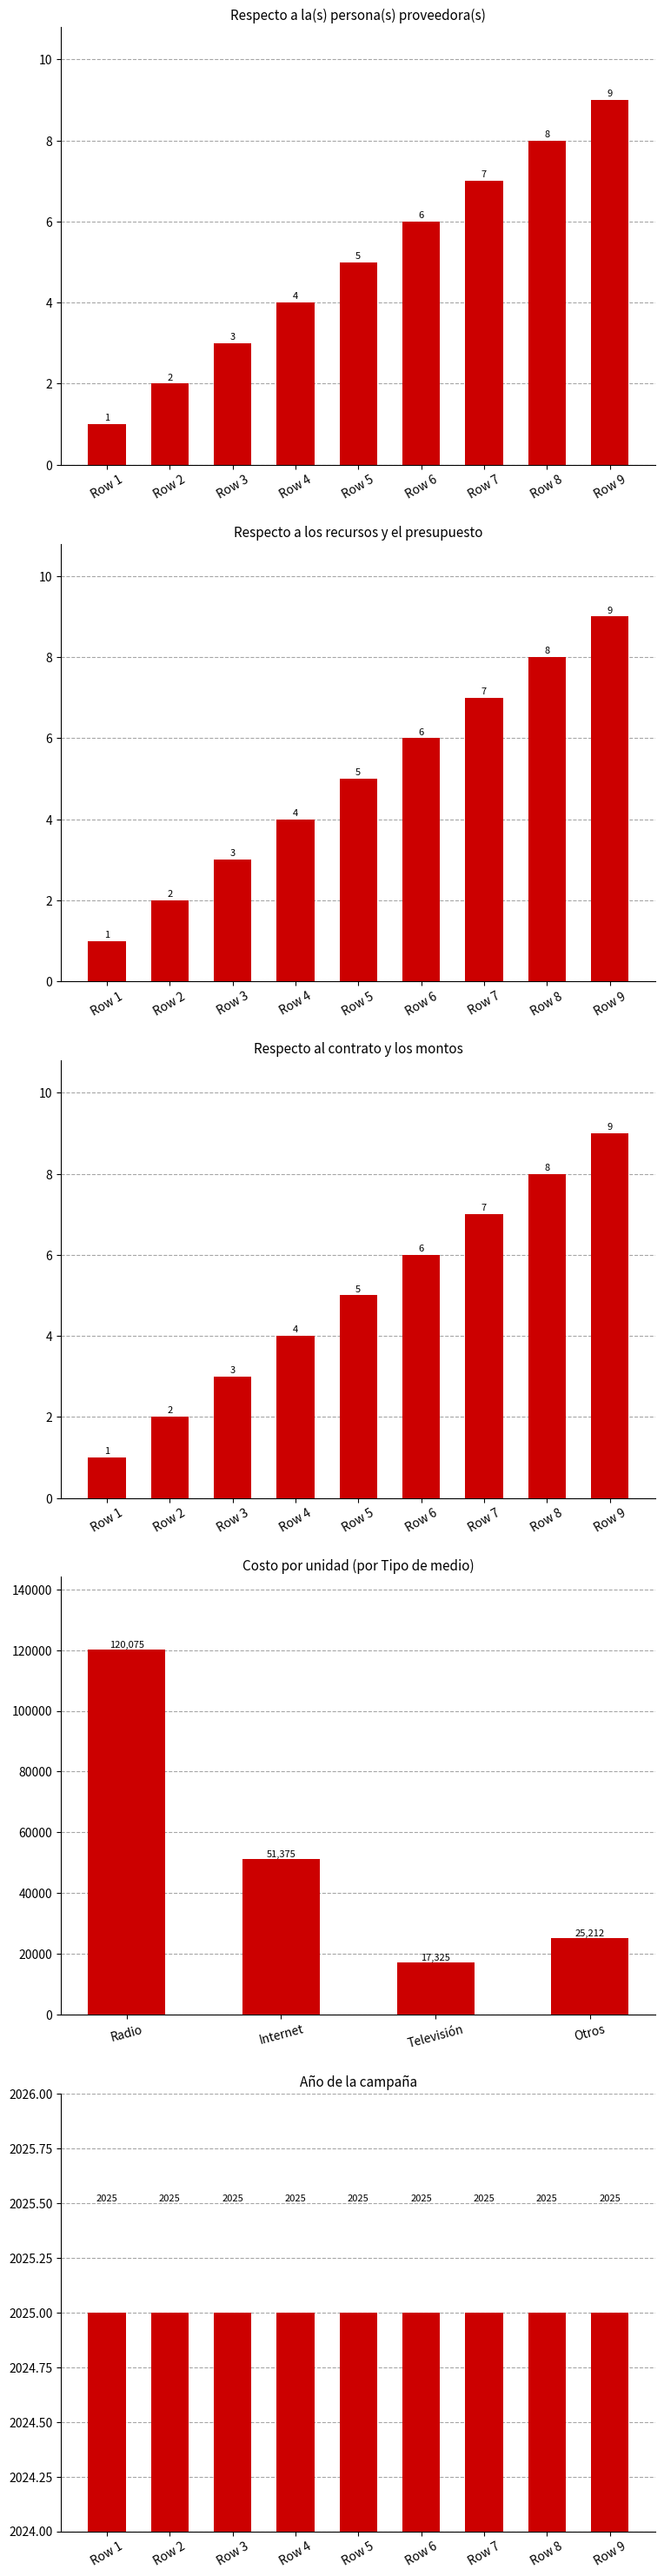

What is the average value of the Respecto a los recursos y el presupuesto series?

5